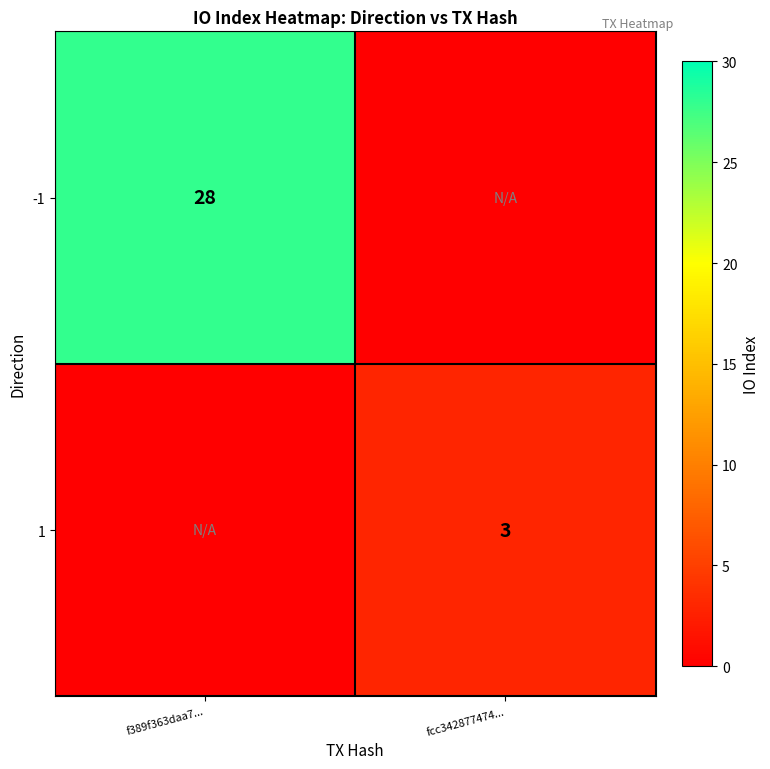

Is it true that 1 equals 3 at fcc342877474...?

True